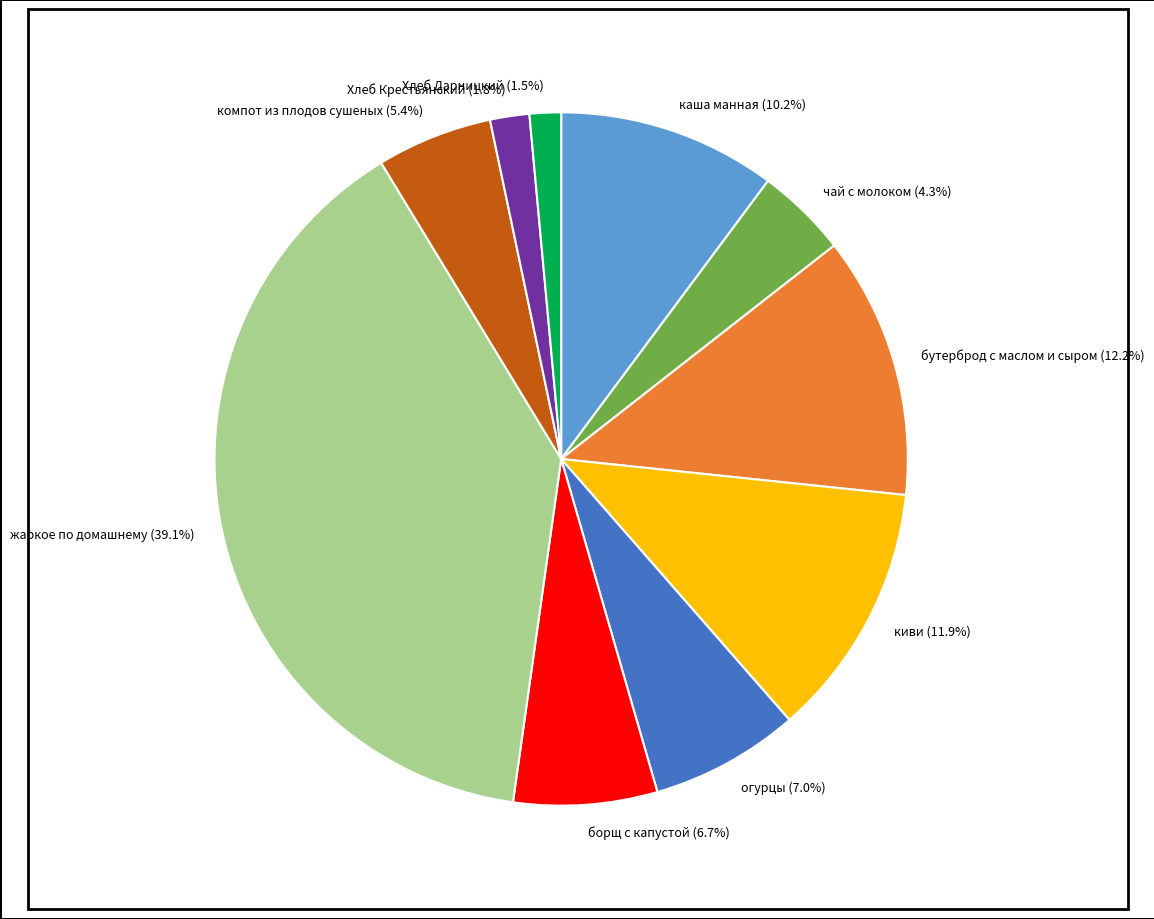

True or false: огурцы accounts for 1% of the total.

False